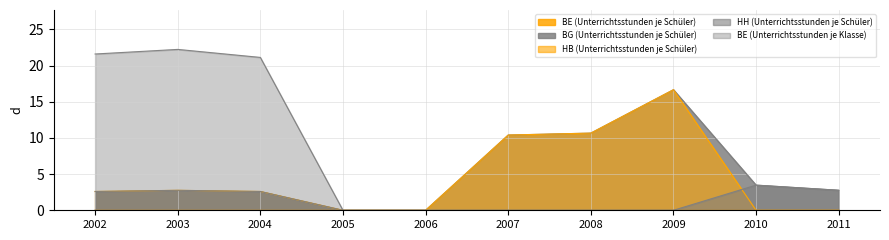

Reading right to left, what are all the values shown in this chart?

BE (Unterrichtsstunden je Schüler): 2011=0.0	2010=0.0	2009=0.0	2008=0.0	2007=0.0	2006=0.0	2005=0.0	2004=2.6	2003=2.8	2002=2.6
BG (Unterrichtsstunden je Schüler): 2011=2.8	2010=3.5	2009=16.7	2008=10.7	2007=10.4	2006=0.0	2005=0.0	2004=2.6	2003=2.8	2002=2.6
HB (Unterrichtsstunden je Schüler): 2011=0.0	2010=0.0	2009=16.7	2008=10.7	2007=10.4	2006=0.0	2005=0.0	2004=0.0	2003=0.0	2002=0.0
HH (Unterrichtsstunden je Schüler): 2011=2.8	2010=3.5	2009=0.0	2008=0.0	2007=0.0	2006=0.0	2005=0.0	2004=0.0	2003=0.0	2002=0.0
BE (Unterrichtsstunden je Klasse): 2011=0.0	2010=0.0	2009=0.0	2008=0.0	2007=0.0	2006=0.0	2005=0.0	2004=21.1	2003=22.2	2002=21.6